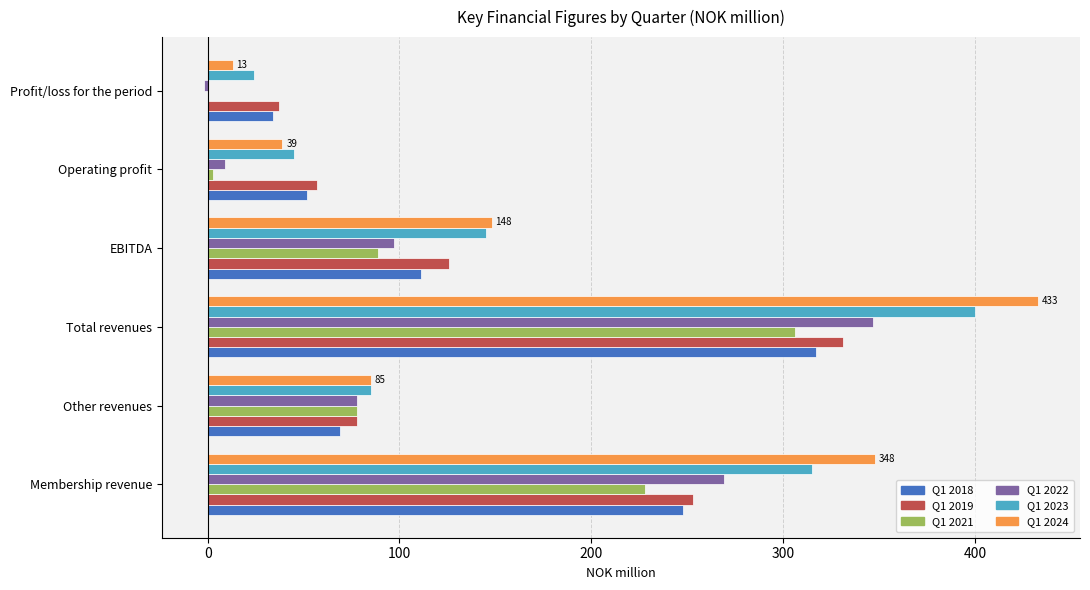

True or false: Q1 2024 has a value of 433 at Total revenues.

True